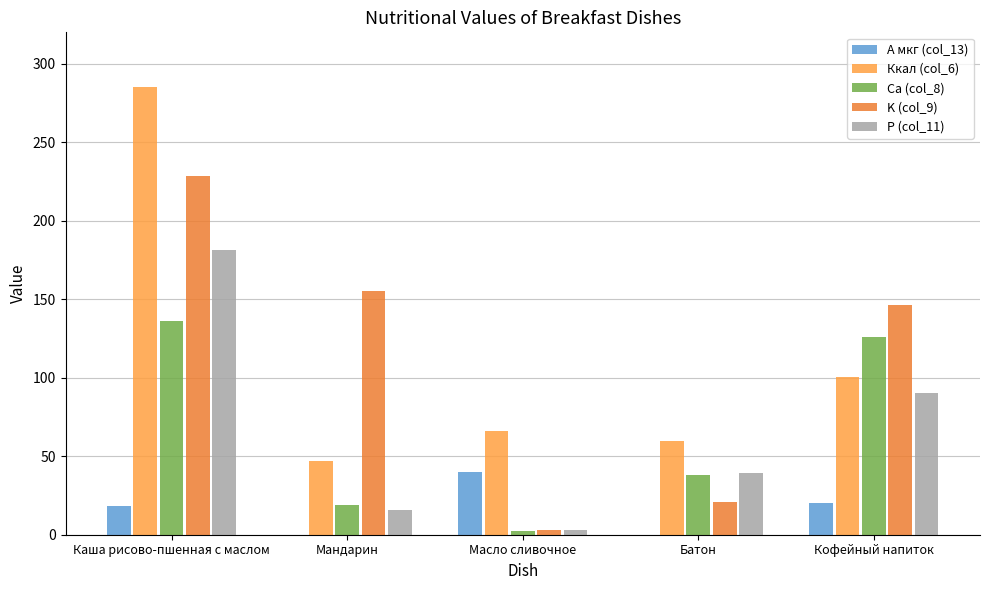

What are all the series names shown in the legend?

A мкг (col_13), Ккал (col_6), Ca (col_8), K (col_9), P (col_11)